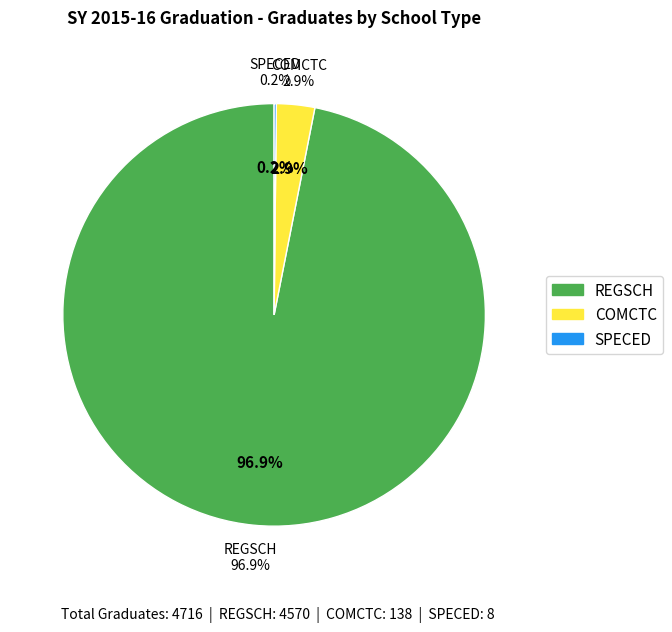

True or false: 31 accounts for 15% of the total.

False